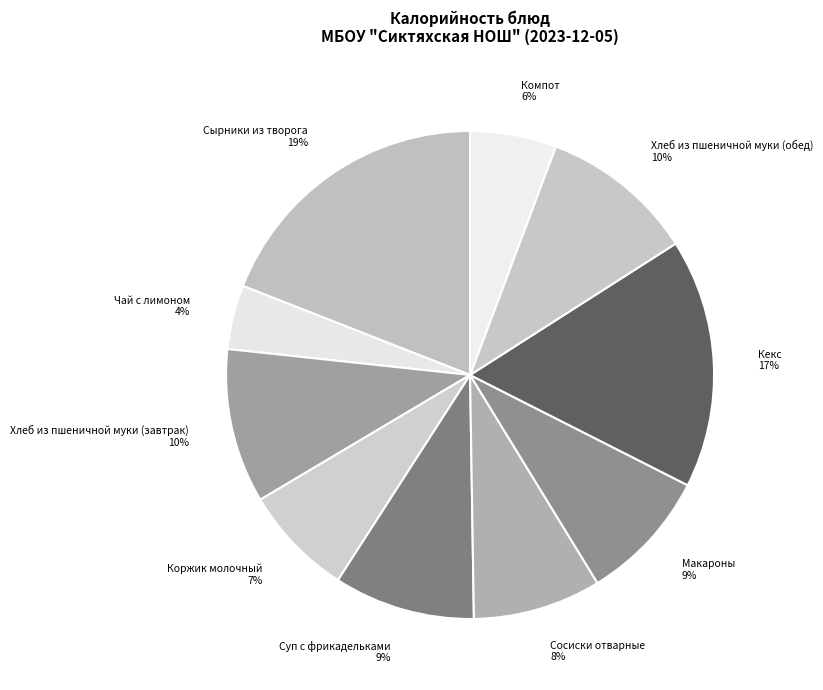

Which category has the smallest portion of the pie?

Чай с лимоном